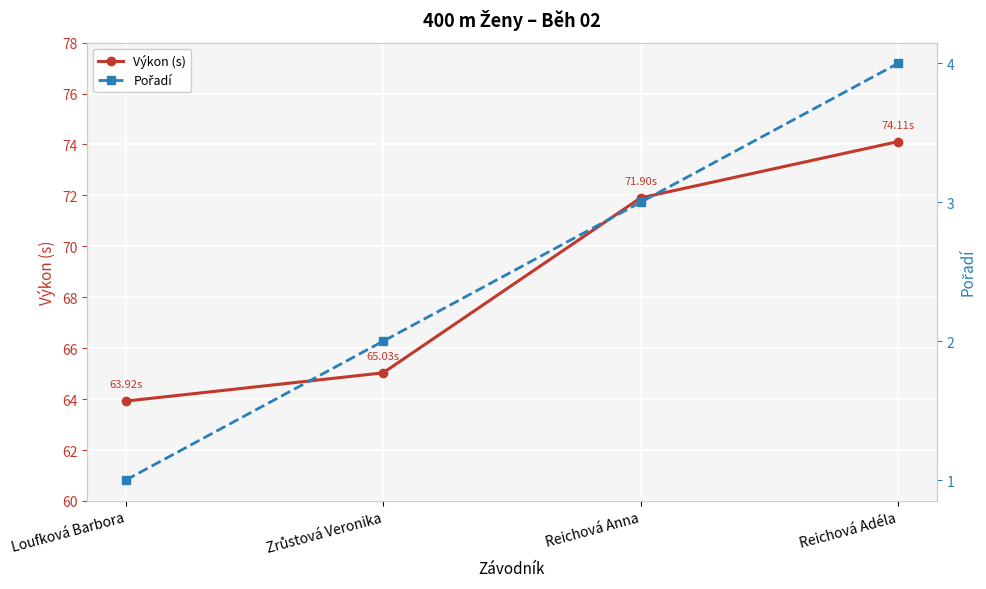

Count the number of data series in this chart.

2